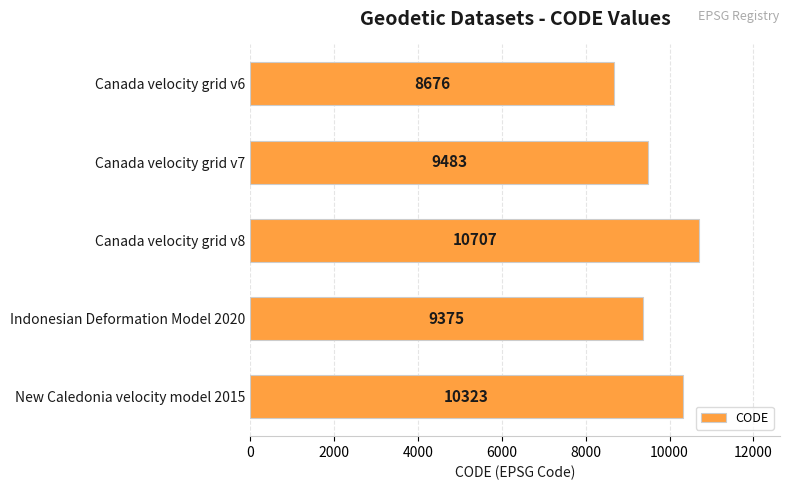

Is it true that the value at Indonesian Deformation Model 2020 is 2268?

False